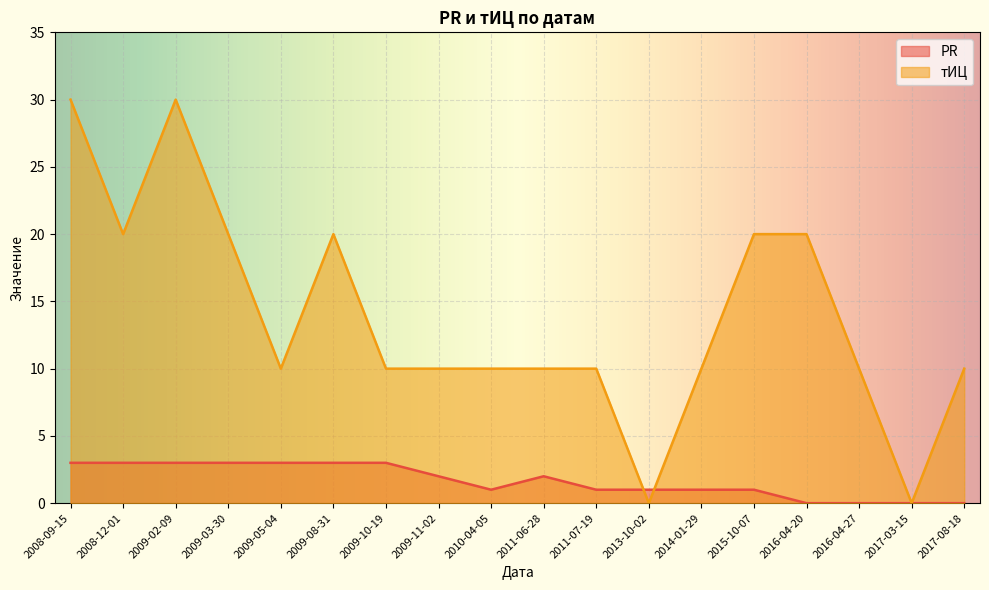

How many PR values are between 1 and 3?

14